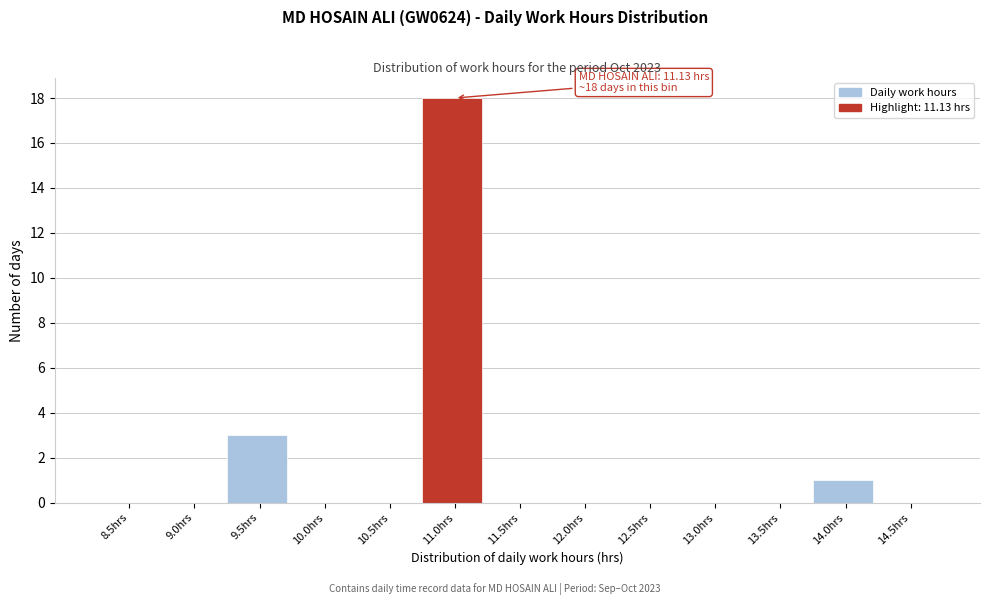

Reading right to left, extract all data points from this chart.

14.5hrs=0	14.0hrs=1	13.5hrs=0	13.0hrs=0	12.5hrs=0	12.0hrs=0	11.5hrs=0	11.0hrs=18	10.5hrs=0	10.0hrs=0	9.5hrs=3	9.0hrs=0	8.5hrs=0